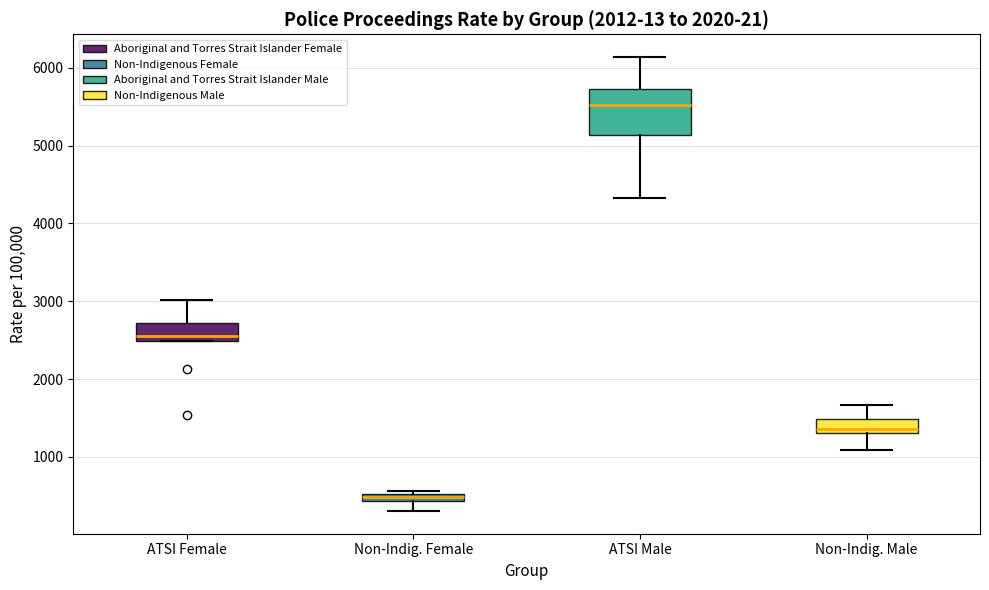

Where does the median line of the box for ATSI Male sit on the y-axis? The values are not printed on the chart, so give them approximately, as read against the axis.

5500